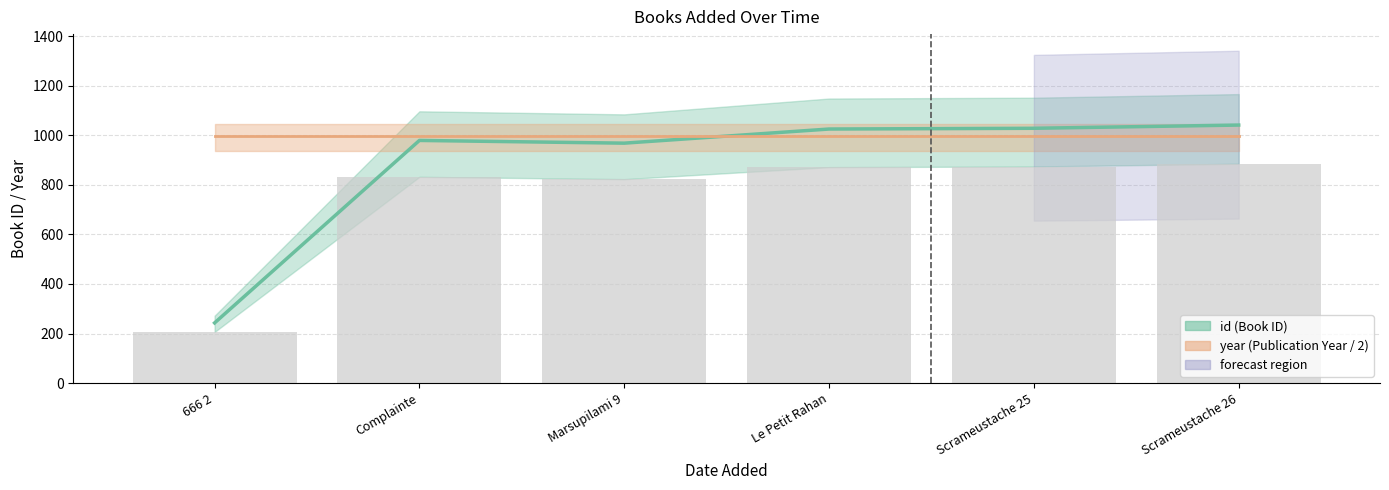

What is the difference between the maximum and minimum values?

798